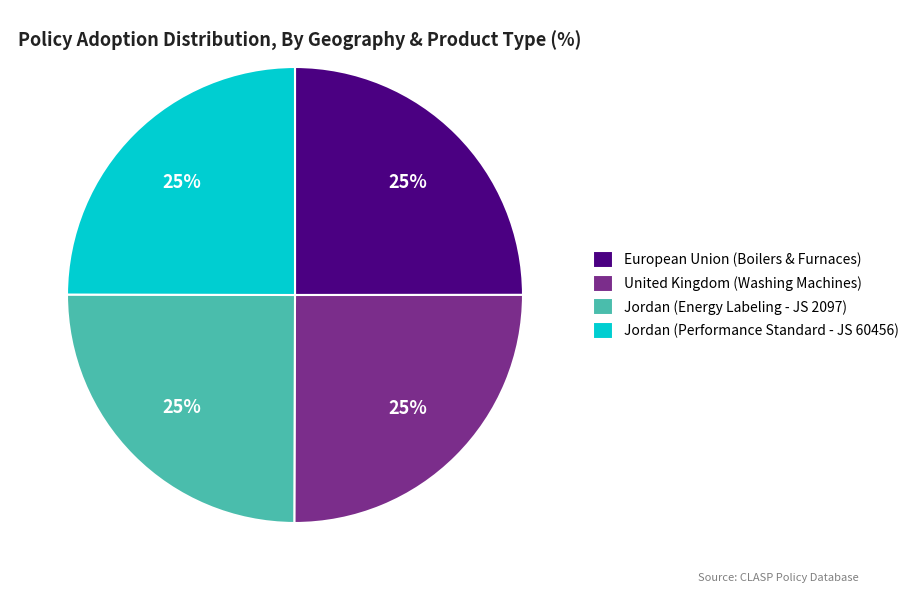

To the nearest percent, what is the combined percentage of United Kingdom (Washing Machines) and European Union (Boilers & Furnaces)?

50%